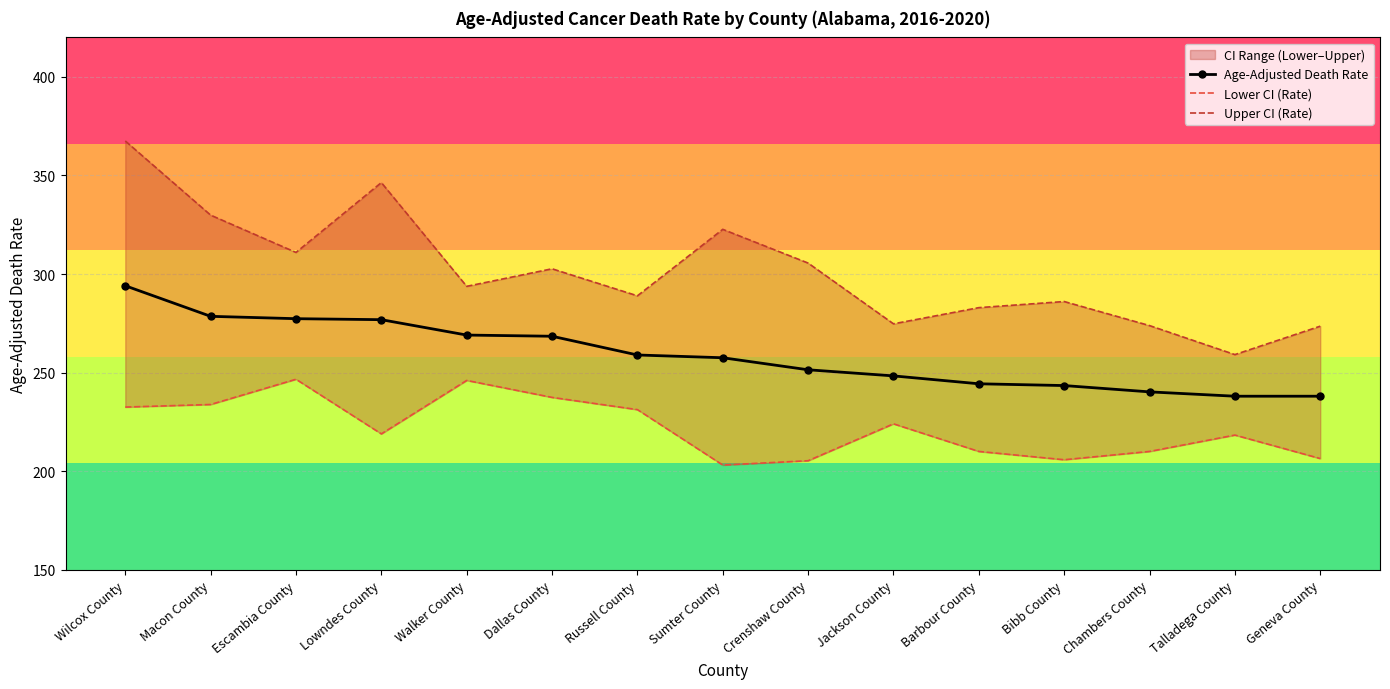

What is the difference between the highest and lowest values at Sumter County?

119.5